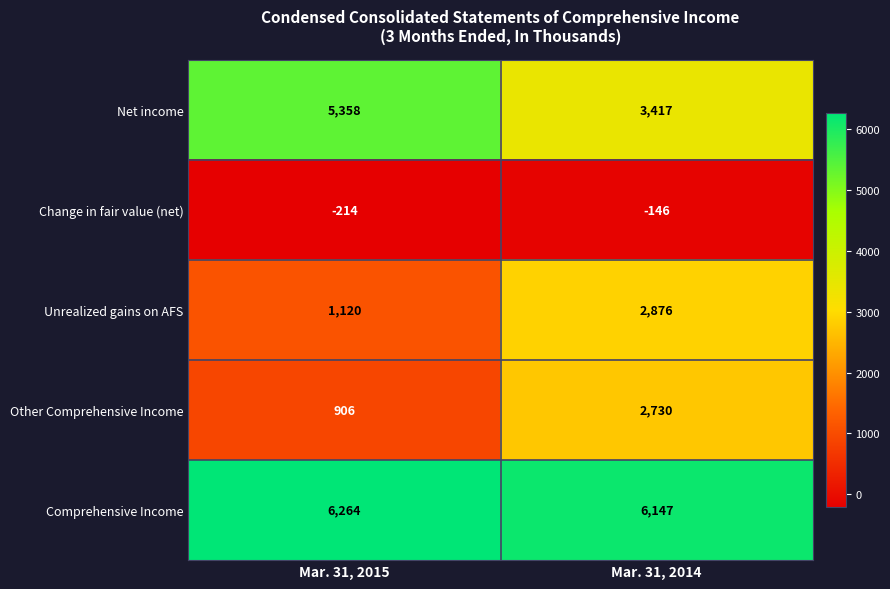

What is the total value across all series at Mar. 31, 2014?

15024